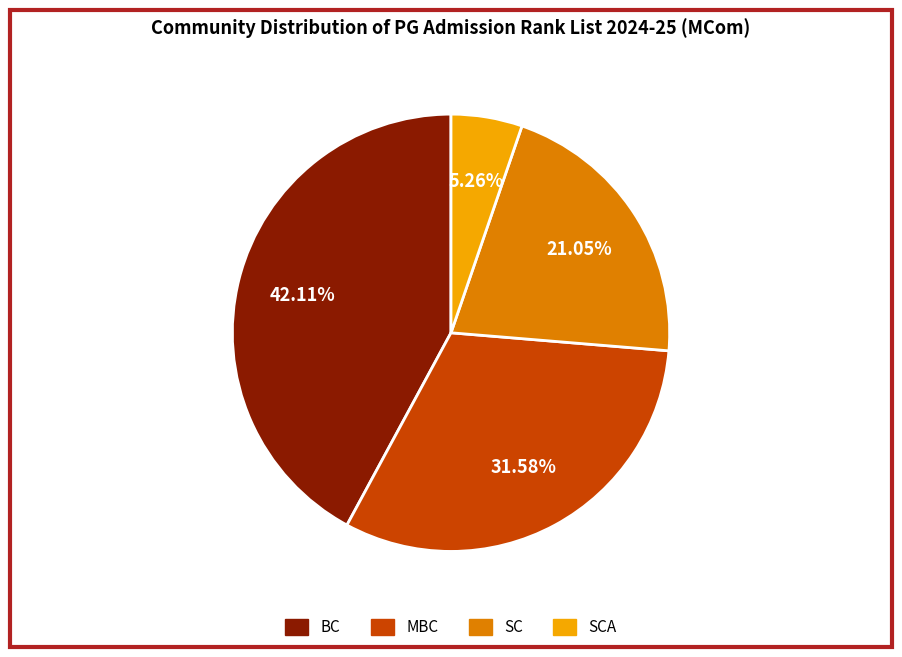

Is there a majority slice in this chart?

No